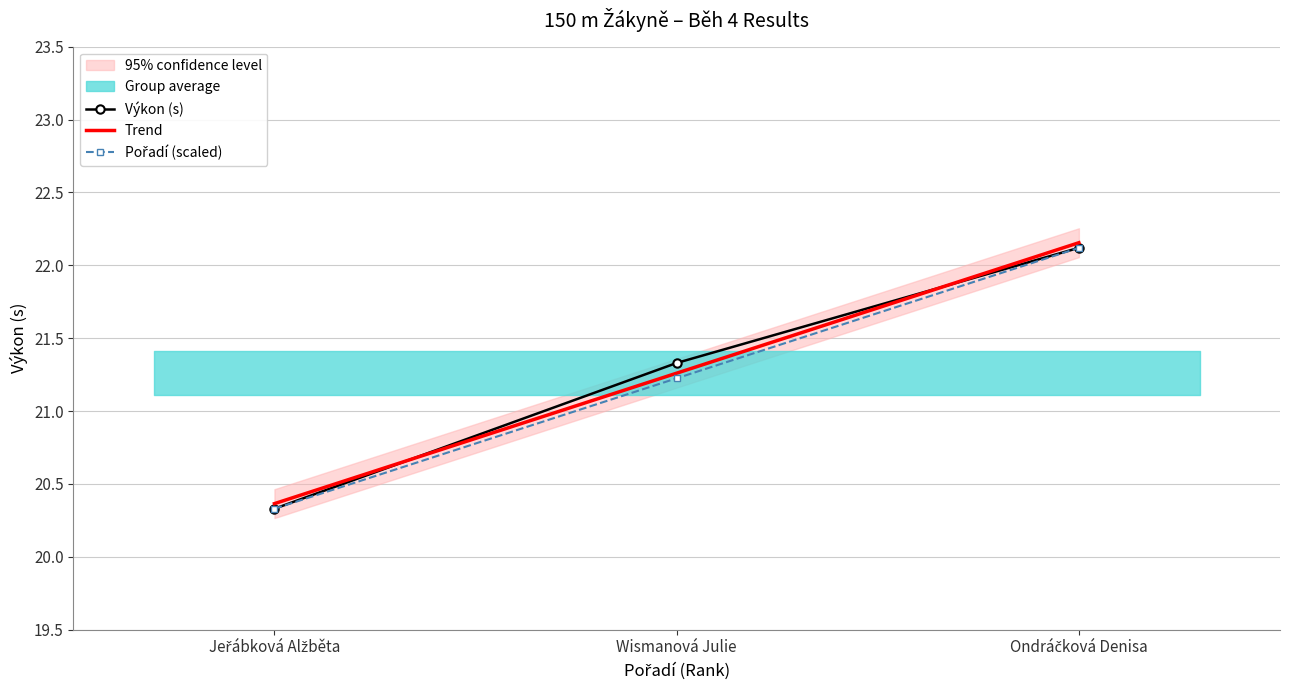

Is the value of Výkon at Wismanová Julie greater than the value of Pořadí at Wismanová Julie?

Yes